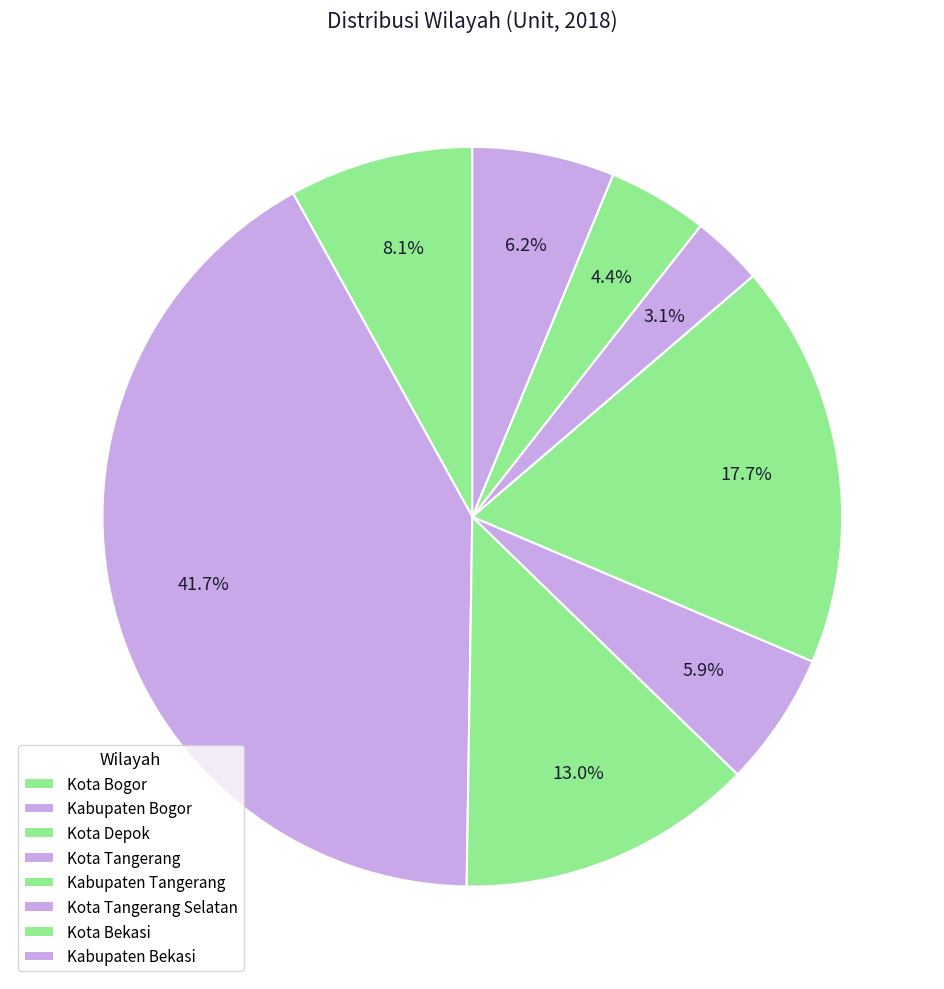

Does Kota Depok account for over 50% of the chart?

No